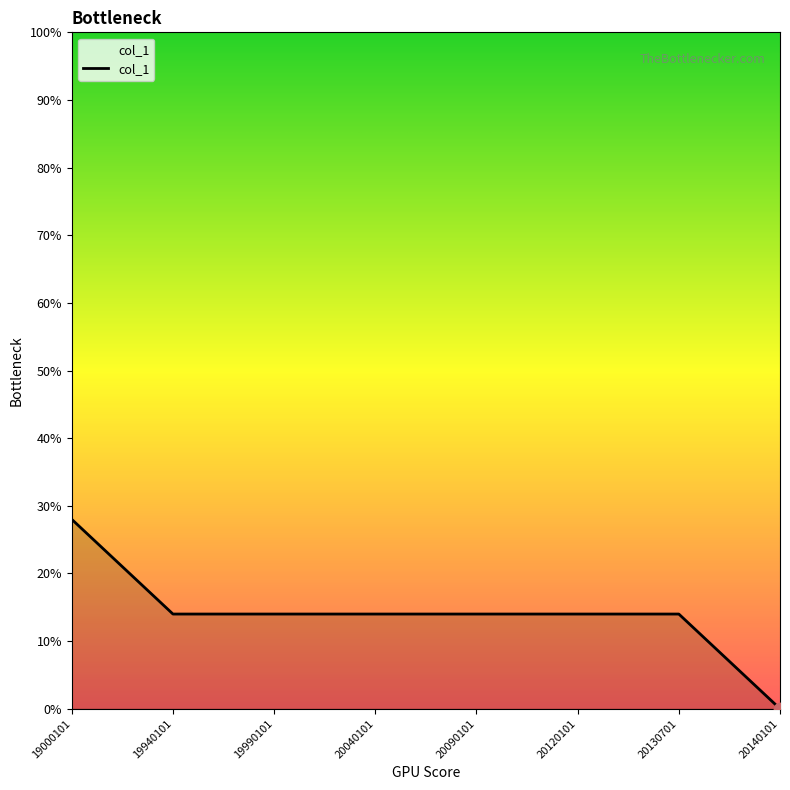

What is the change in value from 19000101 to 20120101?

-14